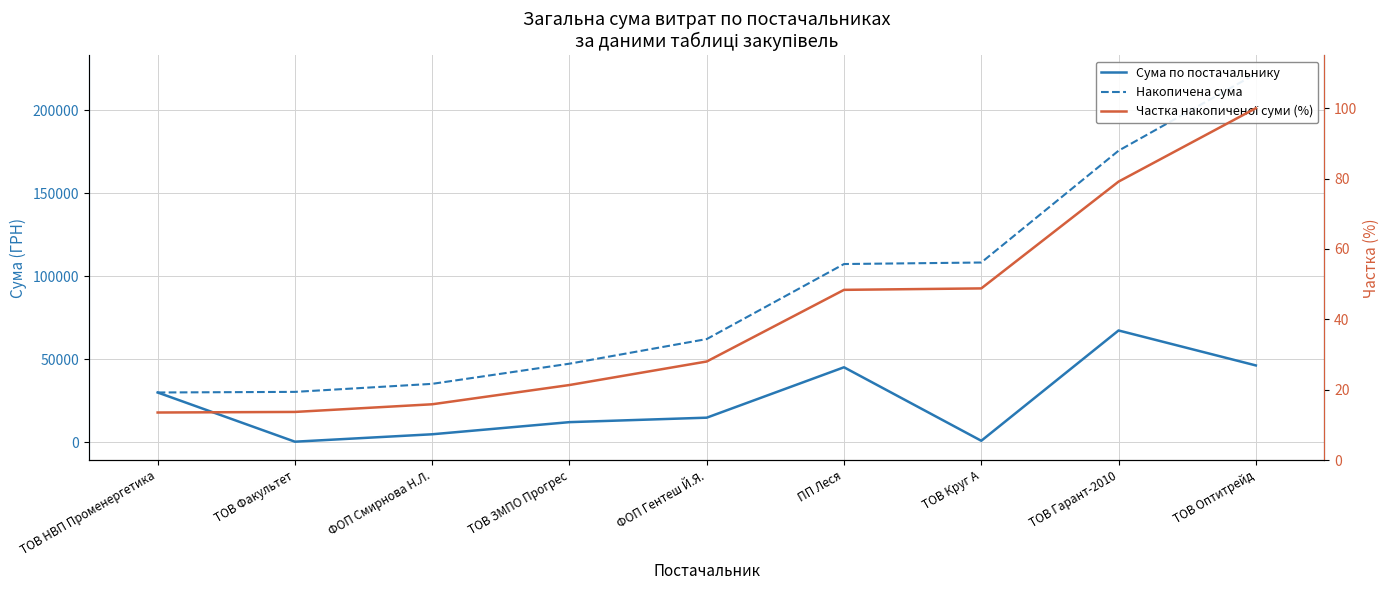

True or false: Накопичена сума and Частка накопиченої суми (%) intersect in this chart.

False